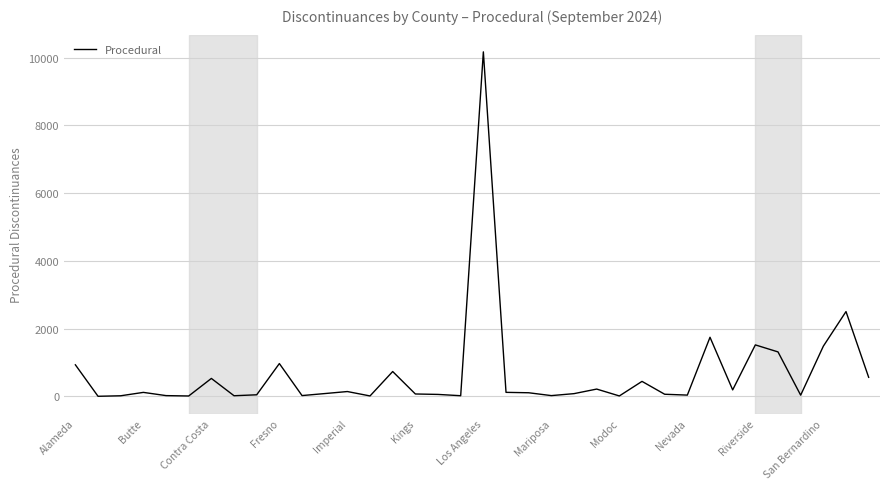

What is the difference between the second highest and second lowest values?

2492